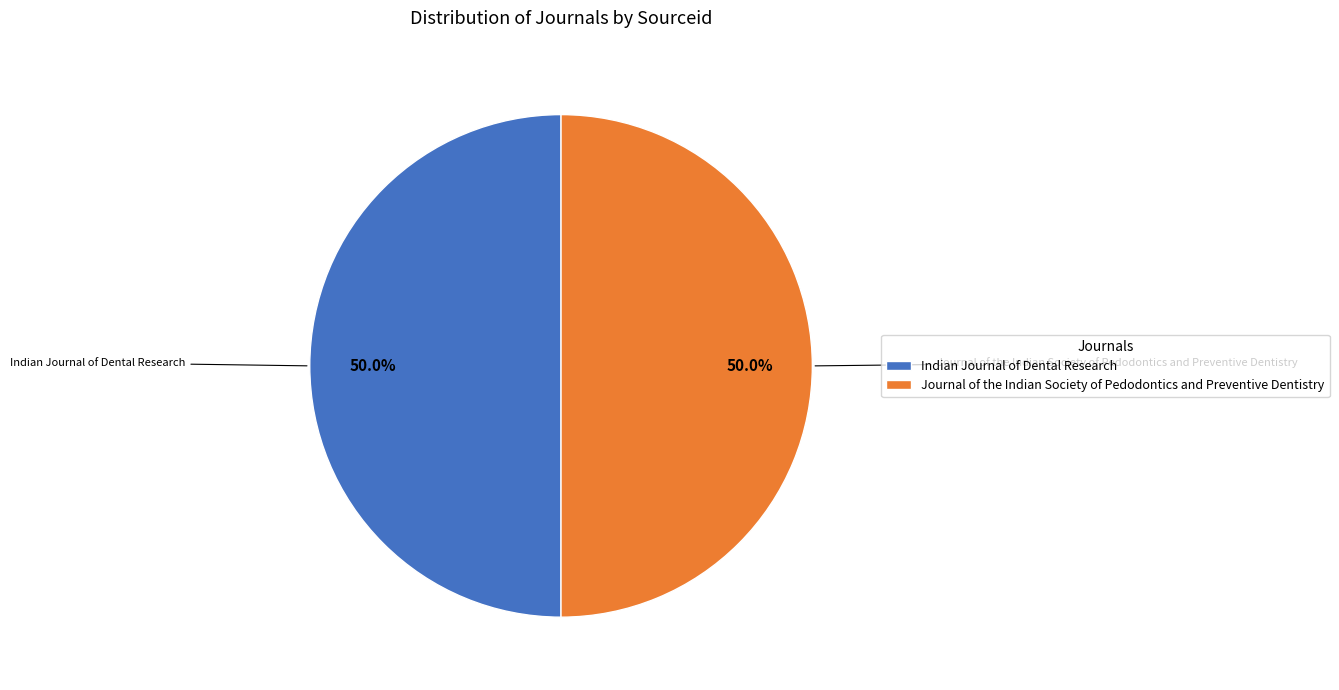

How many segments does this pie chart have?

2